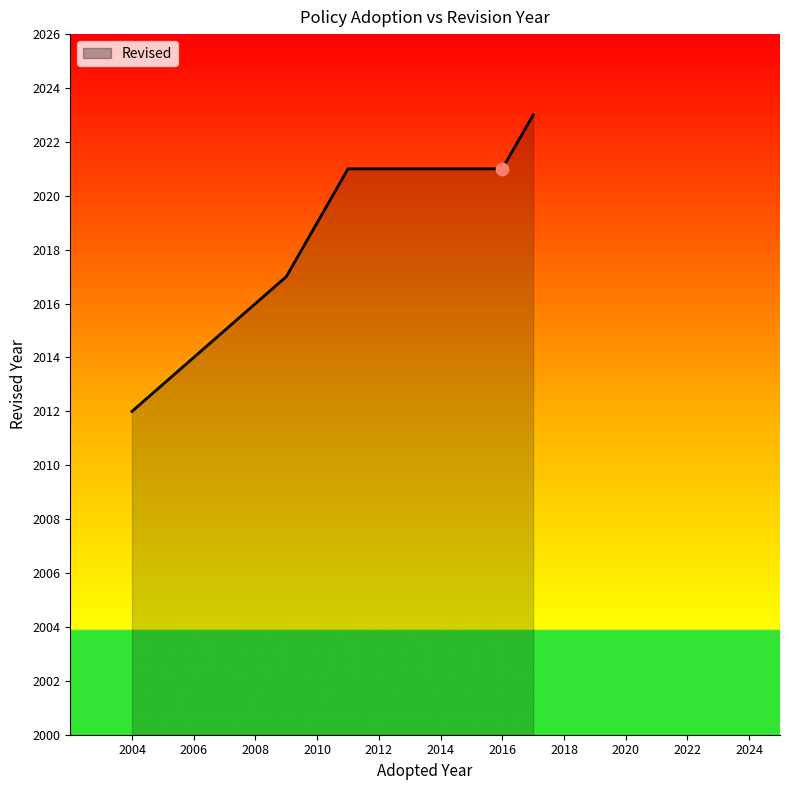

What is the difference between the maximum and second lowest values?

6